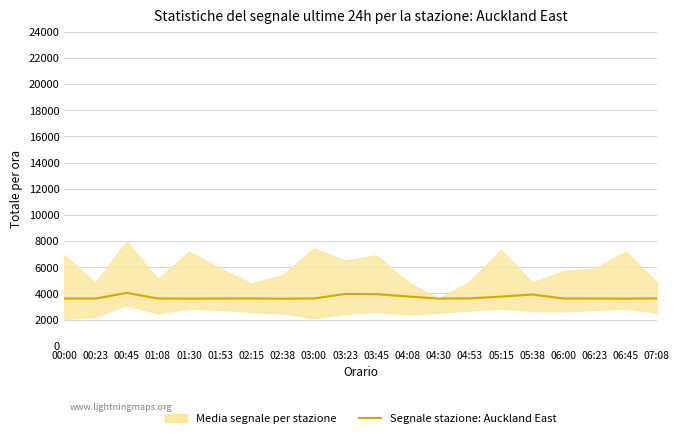

Approximately how many times larger is the value at 04:08 compared to 06:00?

1.0